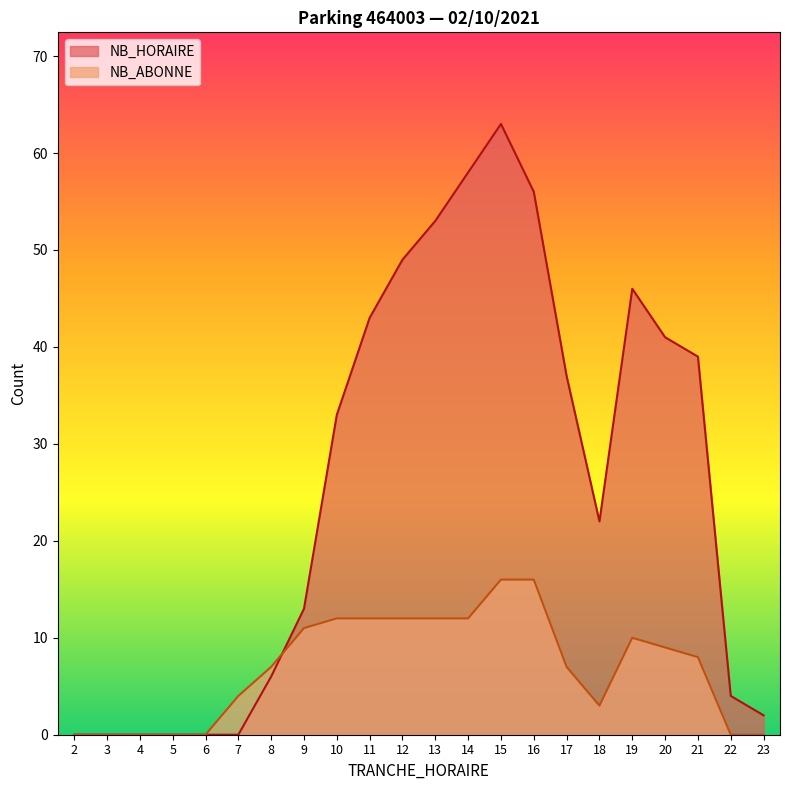

Which series has the largest total across all categories?

NB_HORAIRE